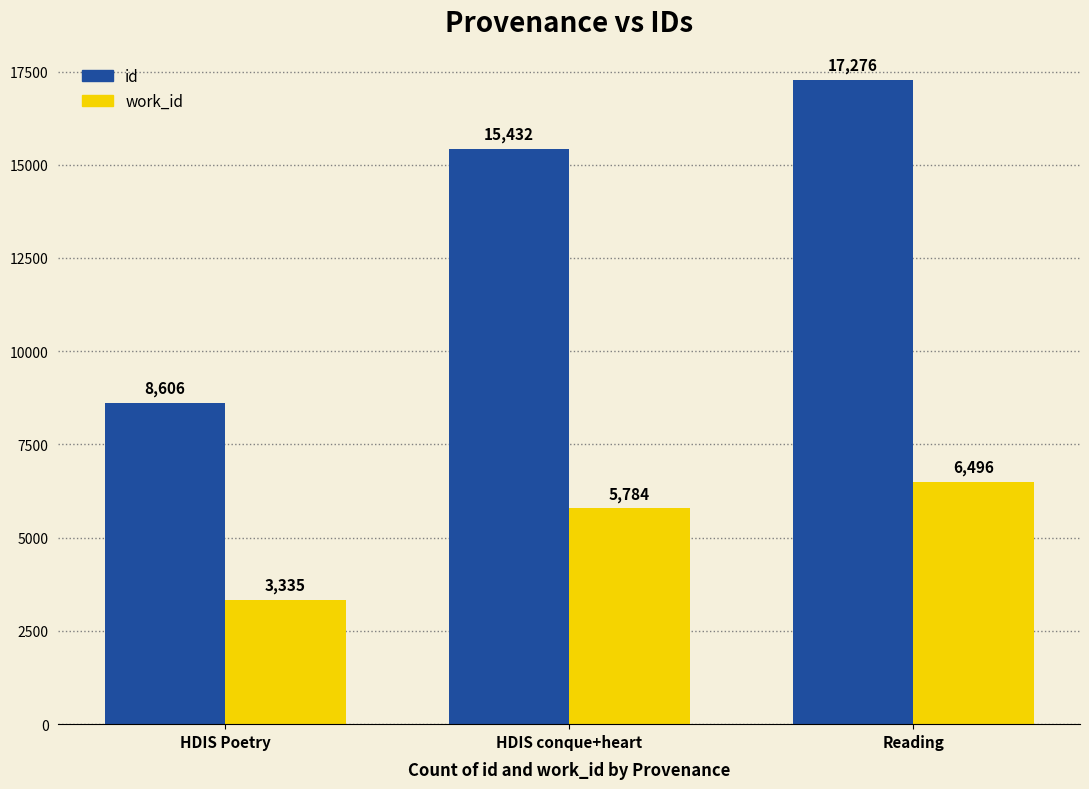

At which category is the sum across all series the highest?

Reading